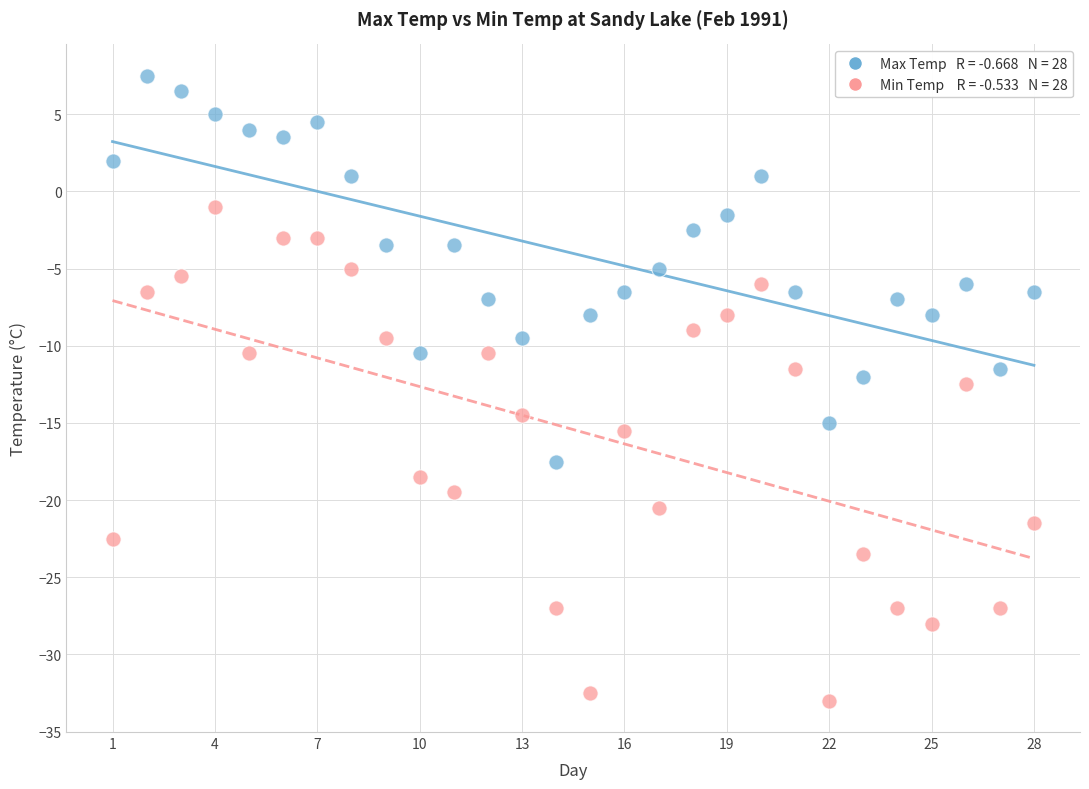

Across all data points, what is the range of X values (max minus min)?

27.0